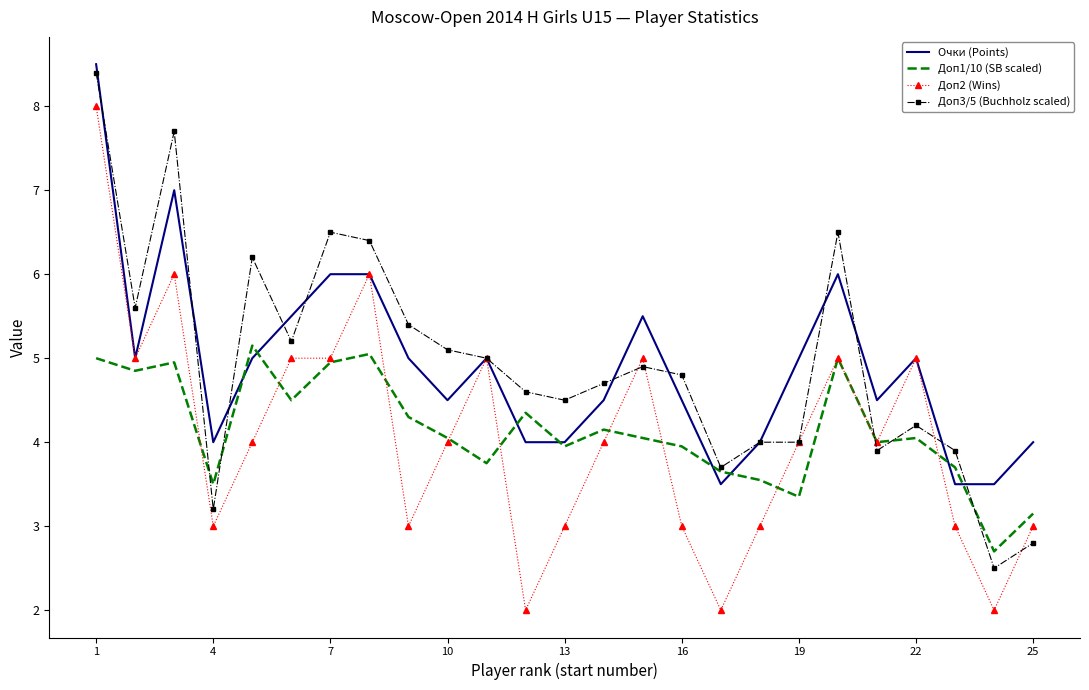

Which series has the widest spread of values?

Доп2 (Wins)